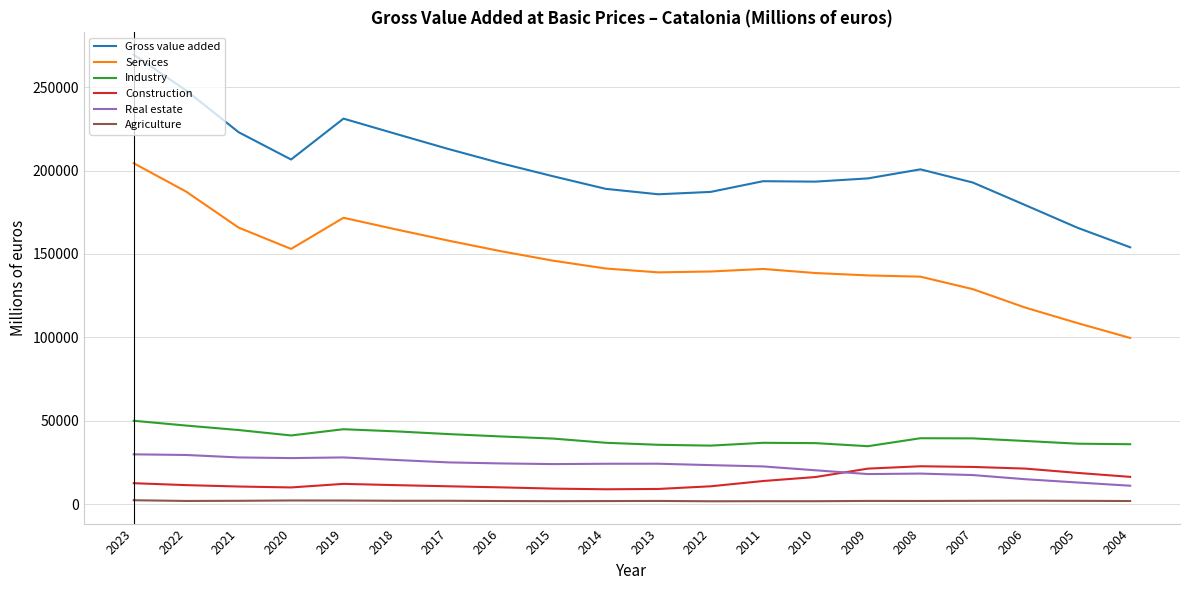

Which series has the largest total across all categories?

Gross value added